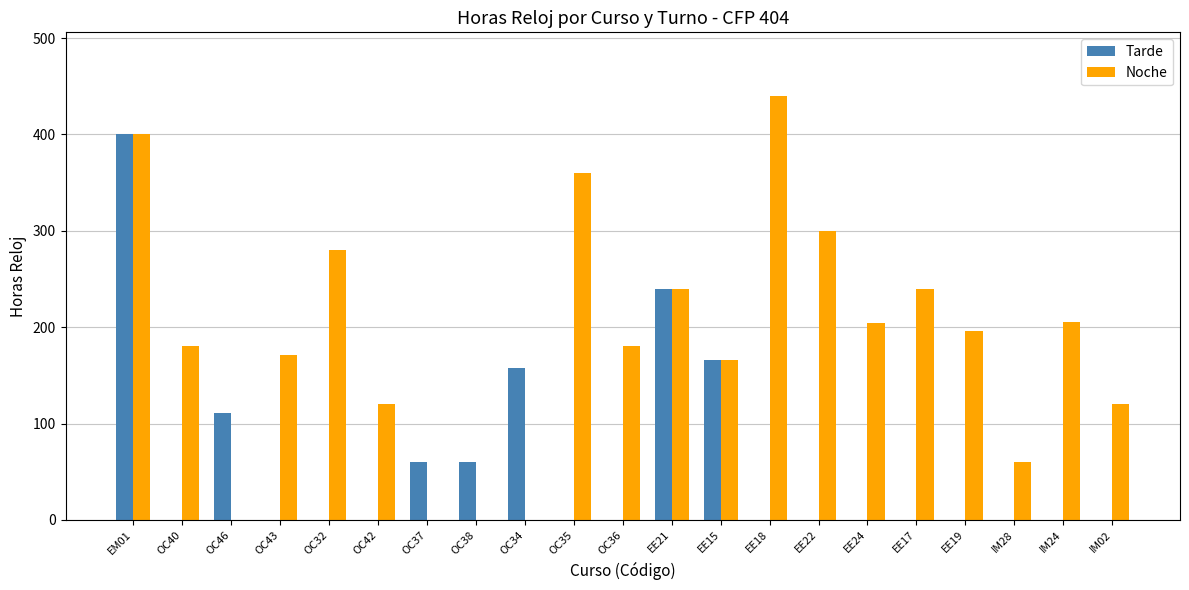

At which category is the sum across all series the highest?

EM01